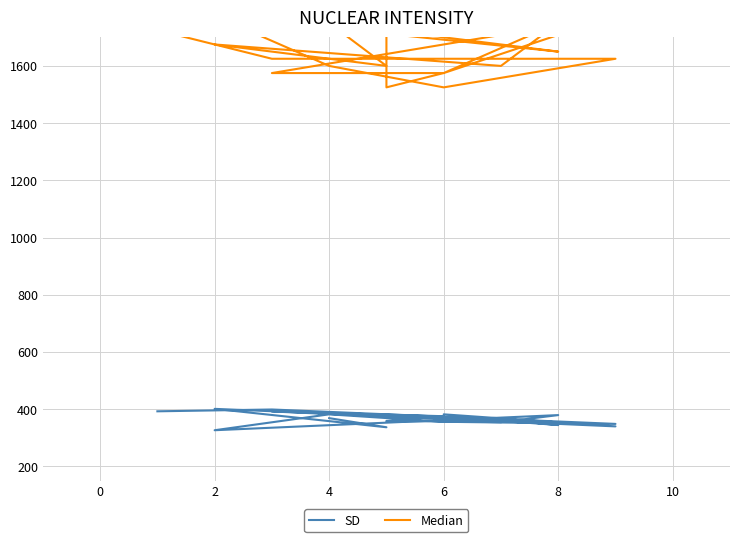

Between 4 and 12, which series saw the biggest shift?

Median